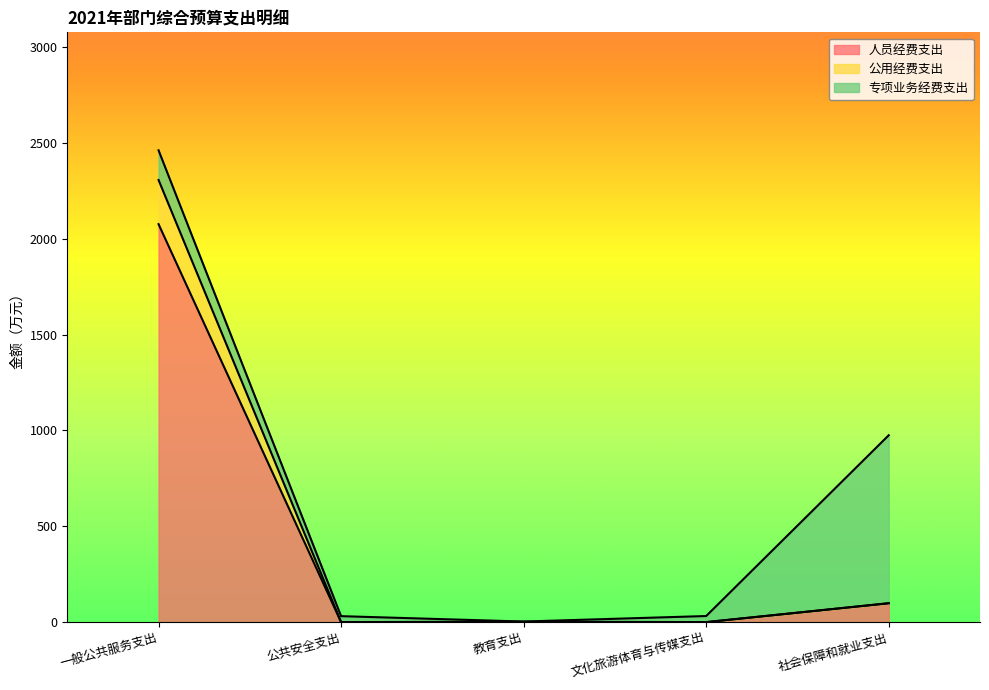

True or false: 人员经费支出 and 公用经费支出 cross at least once.

False